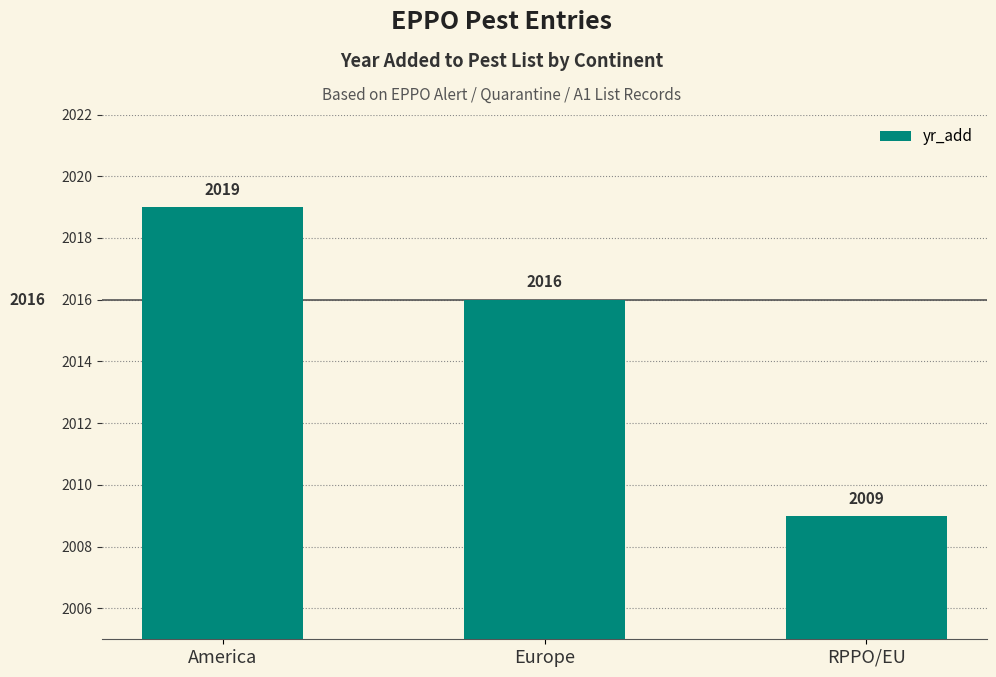

Rank the categories by value from highest to lowest.

America, Europe, RPPO/EU